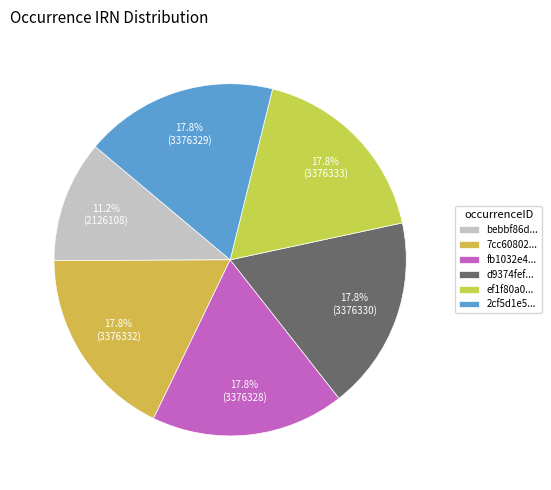

How many segments does this pie chart have?

6